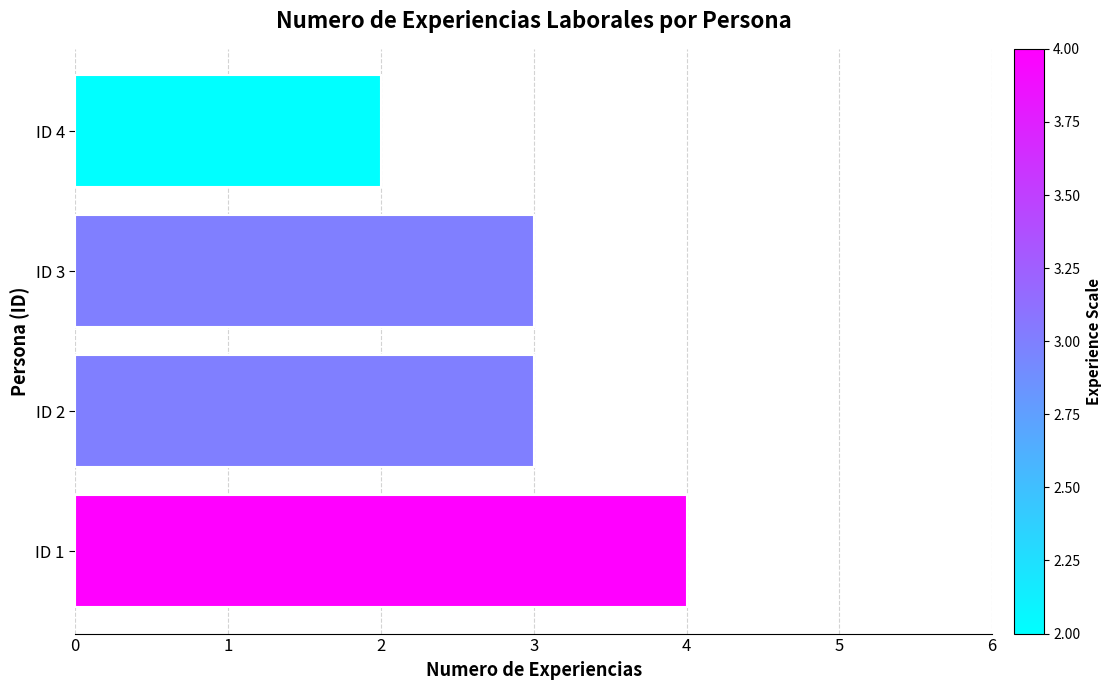

Read the value at ID 1.

4